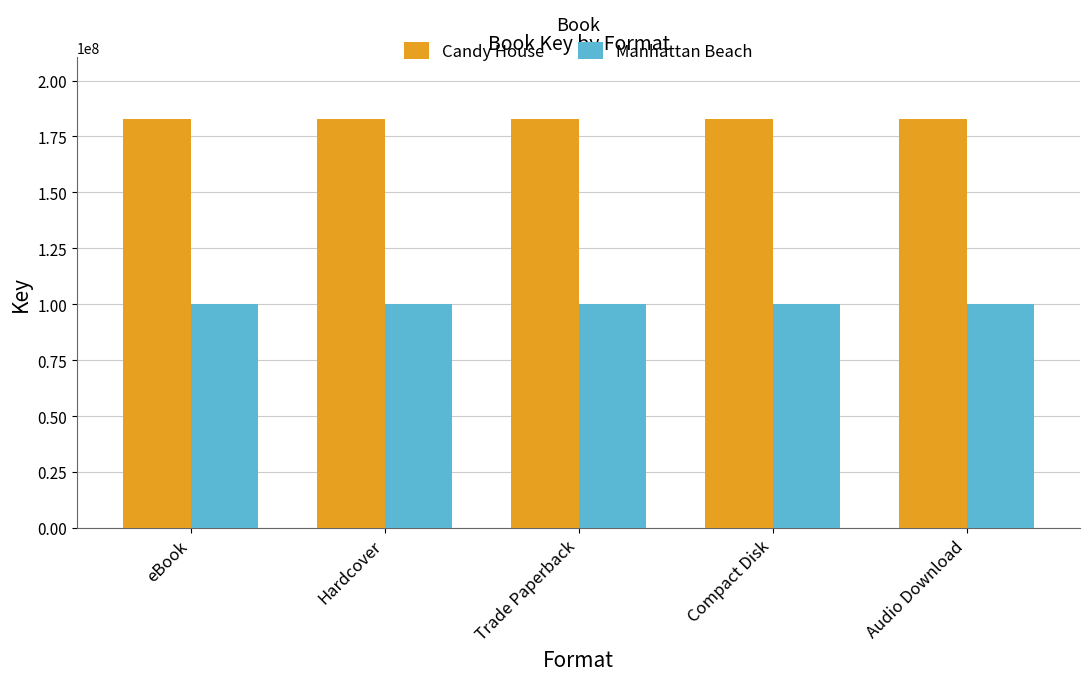

Does the chart contain any negative values?

No